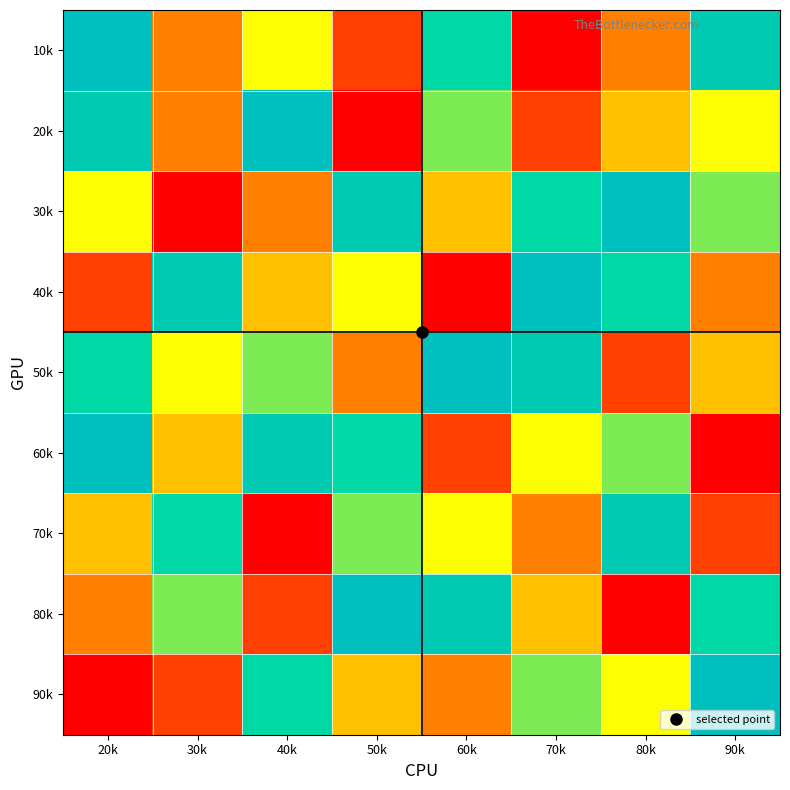

At which category is the sum across all series the highest?

20k